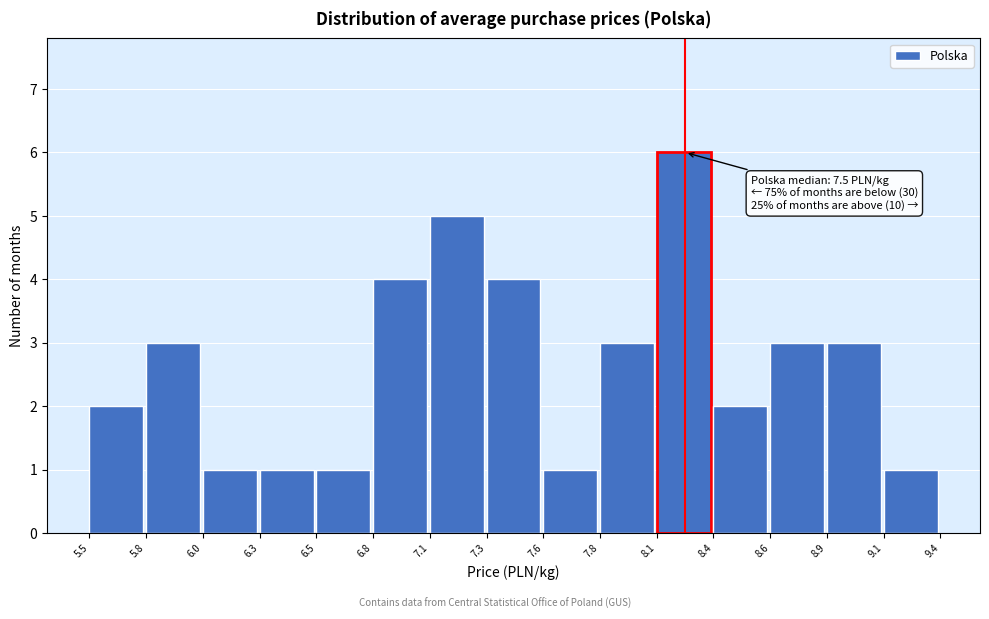

Over which range of the x-axis is the bar tallest?

8.1 to 8.4